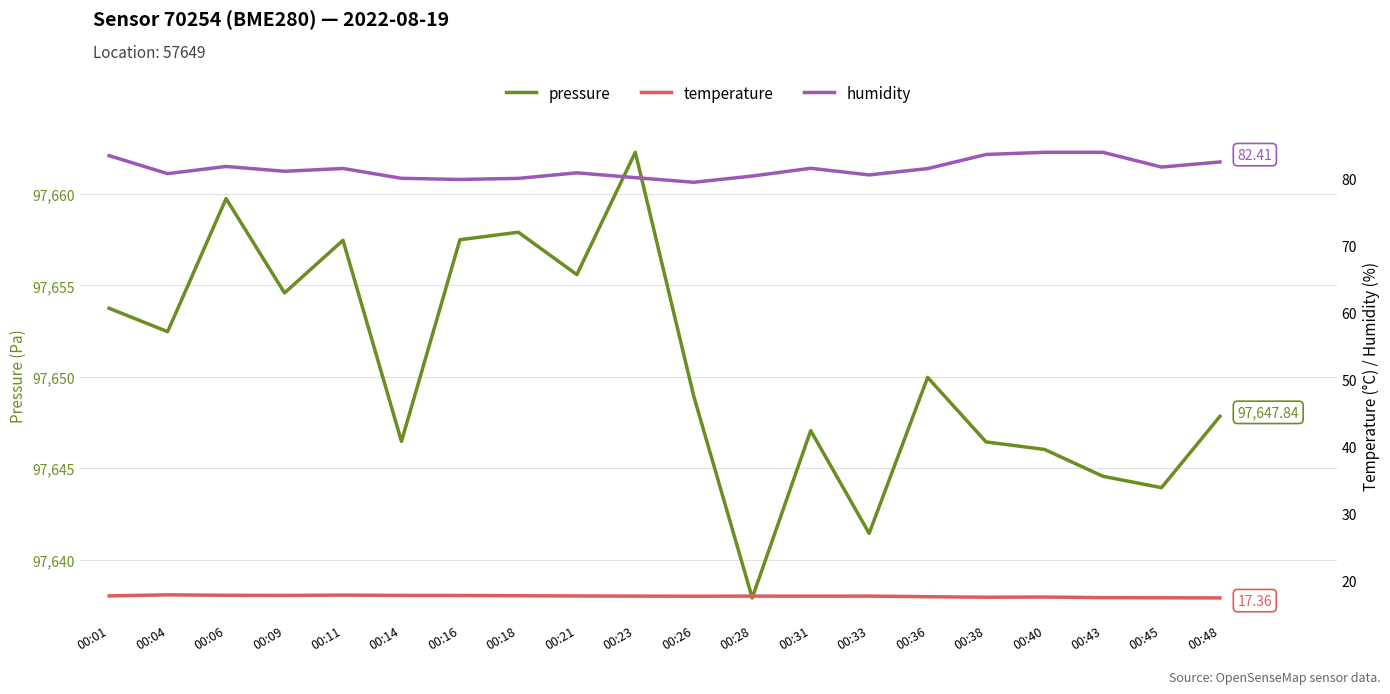

True or false: humidity and pressure cross at least once.

False